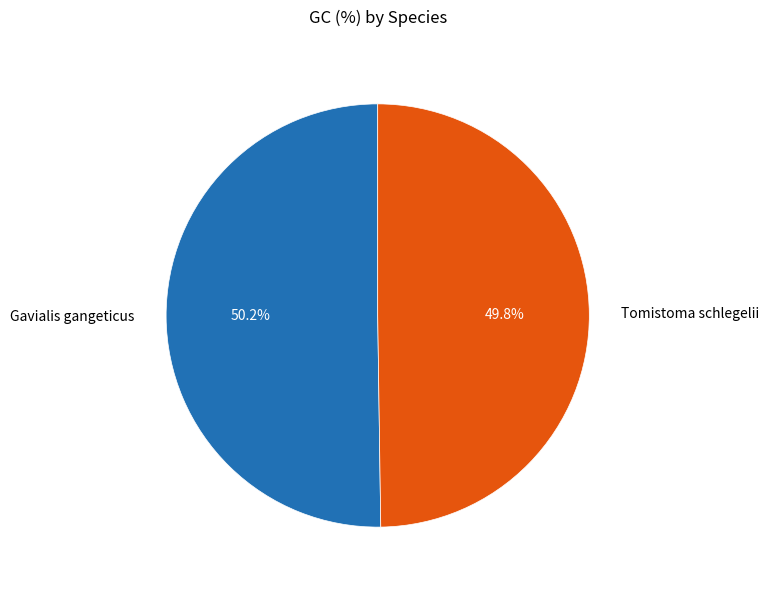

What is the ratio of the value at Gavialis gangeticus to the value at Tomistoma schlegelii?

1.0